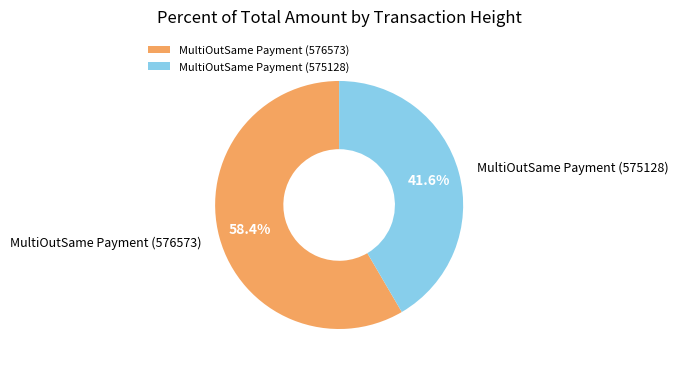

Which slice is the largest?

MultiOutSame Payment (576573)